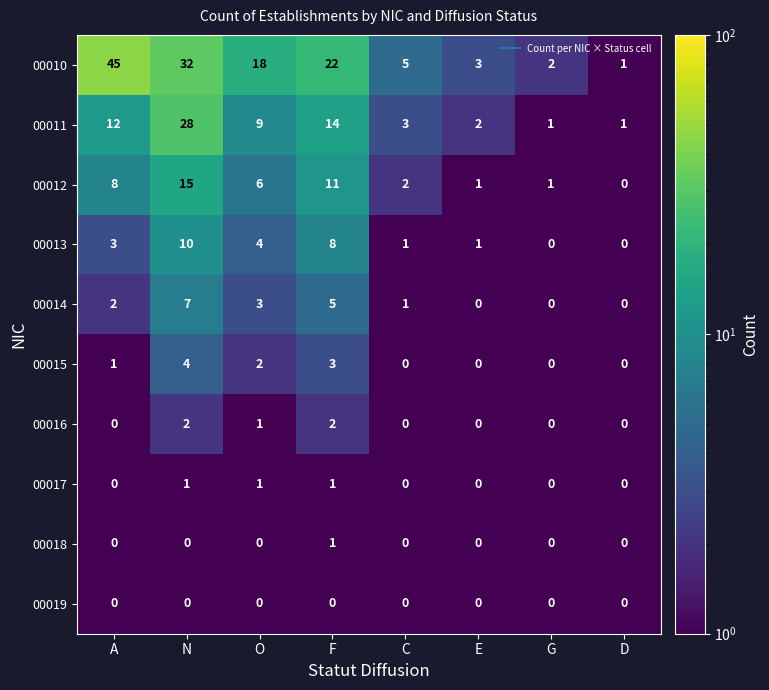

What is the greatest value displayed?

45